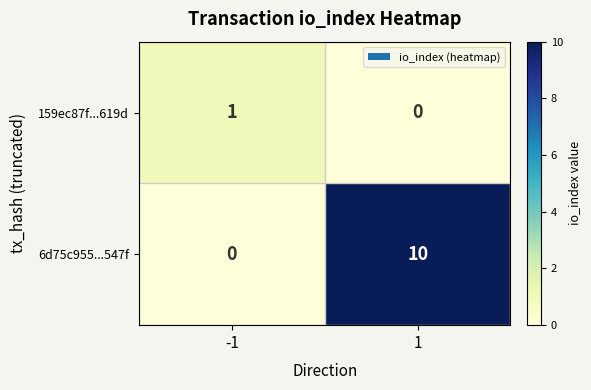

What is the sum of the 6d75c955...547f values at -1 and 1?

10